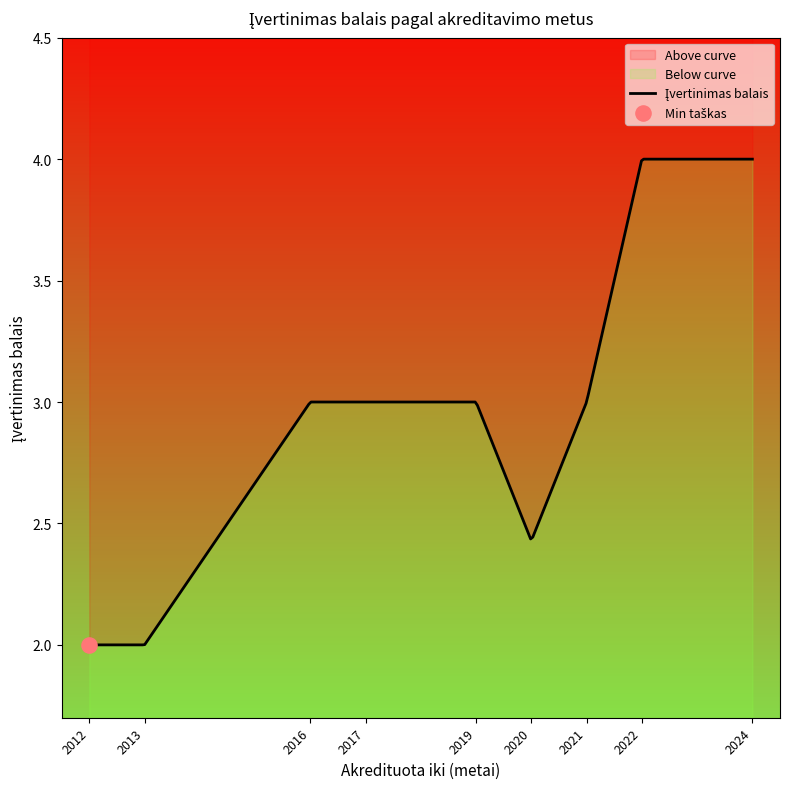

Between 2016 and 2022, which is larger?

2022